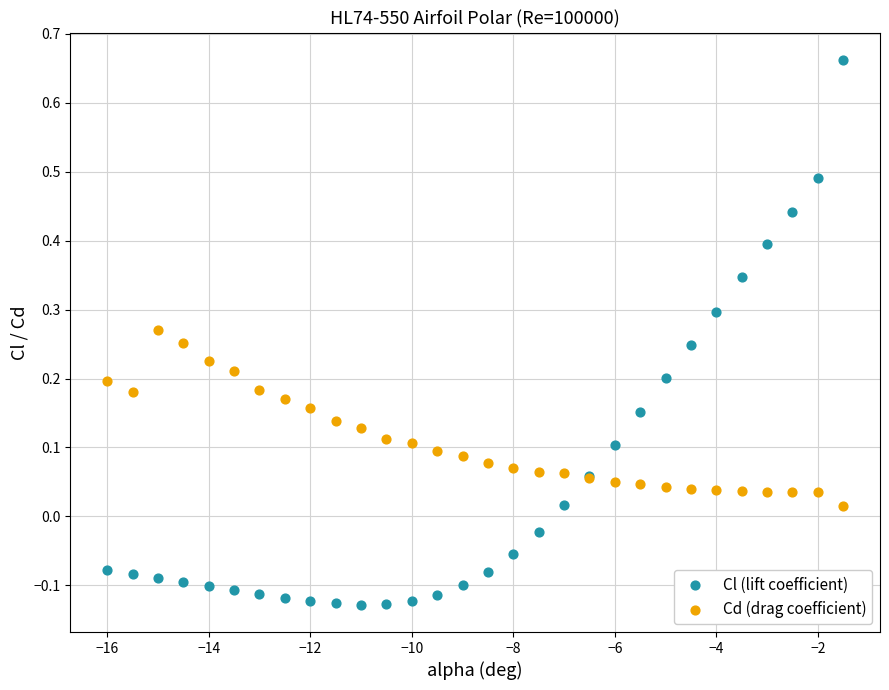

Which series has the largest Y range (max minus min)?

Cl (lift coefficient)